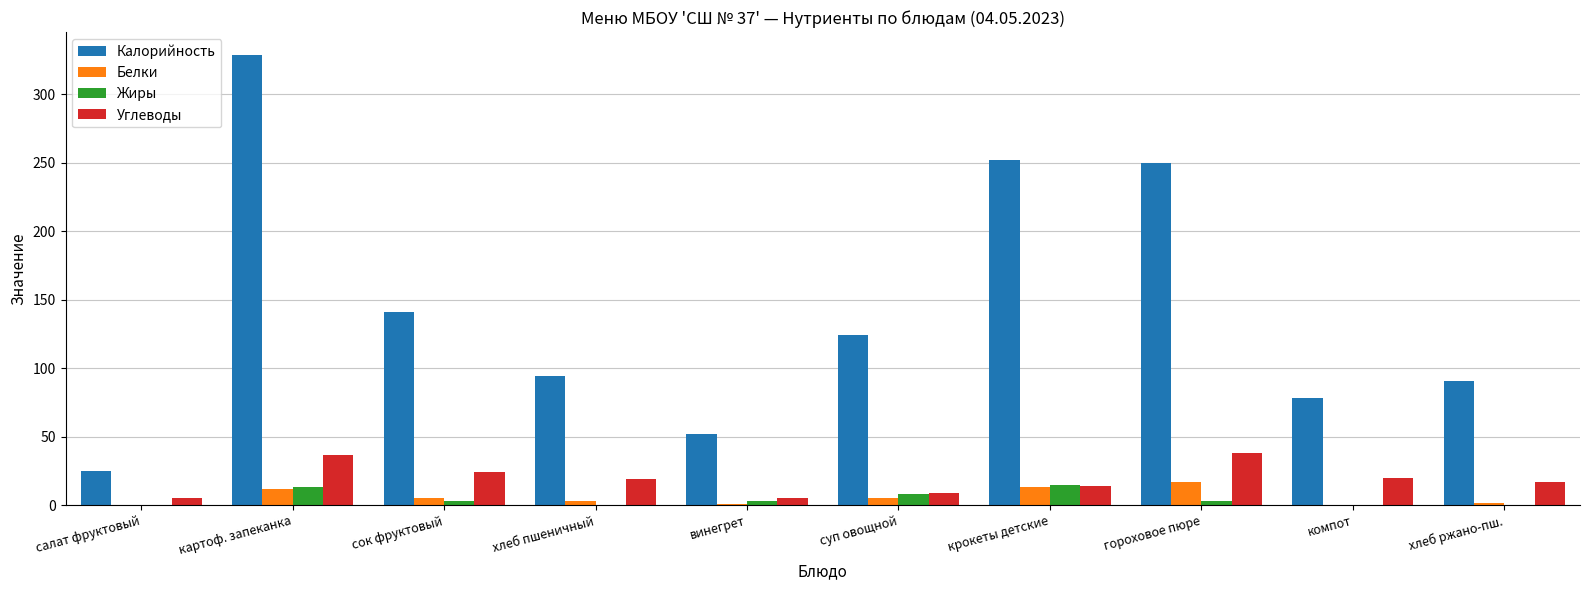

What is the sum of all Калорийность values?

1435.5